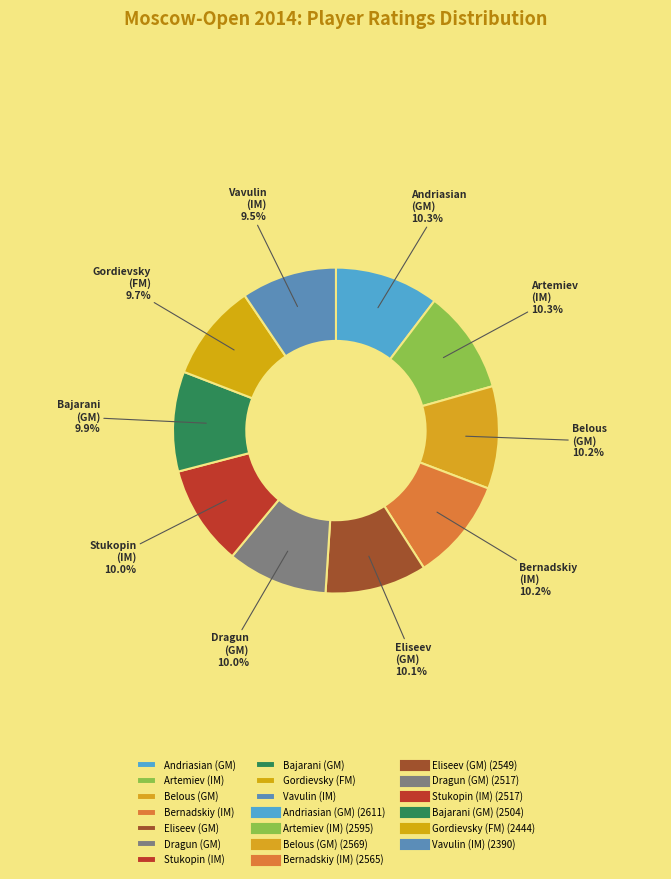

Approximately how many times larger is the value at Stukopin (IM) compared to Andriasian (GM)?

1.0